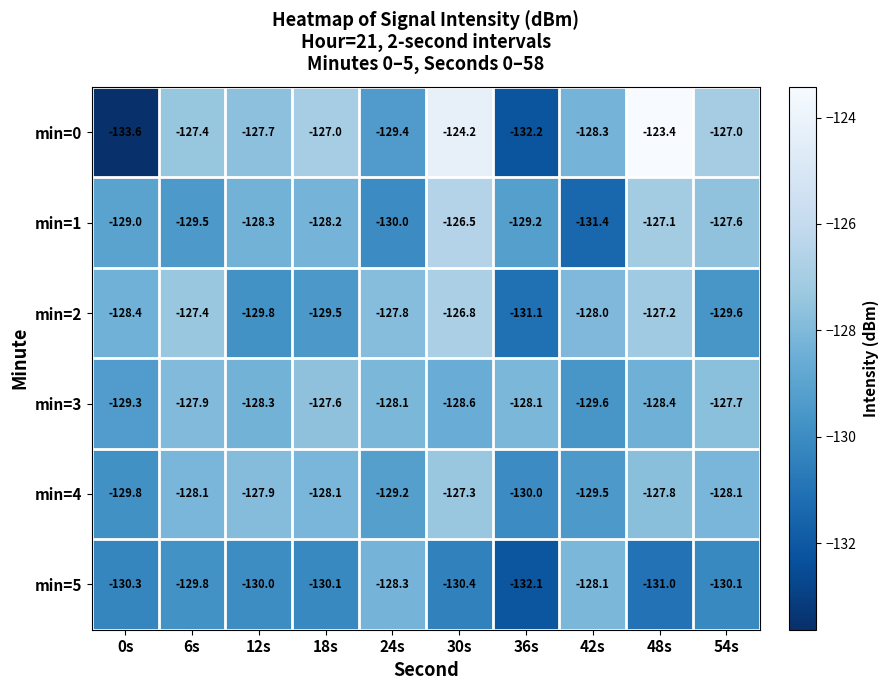

At which label does min=4 reach its minimum?

36s